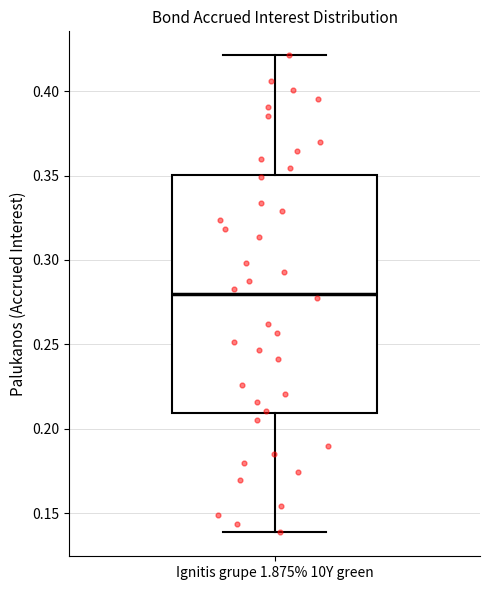

Where is the upper edge of the box for Ignitis grupe 1.875% 10Y green on the y-axis? The values are not printed on the chart, so give them approximately, as read against the axis.

0.35